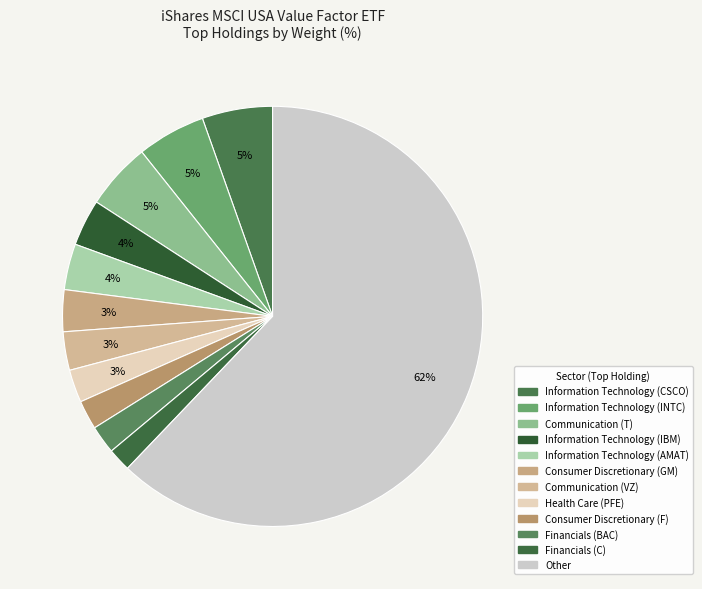

How many segments does this pie chart have?

12